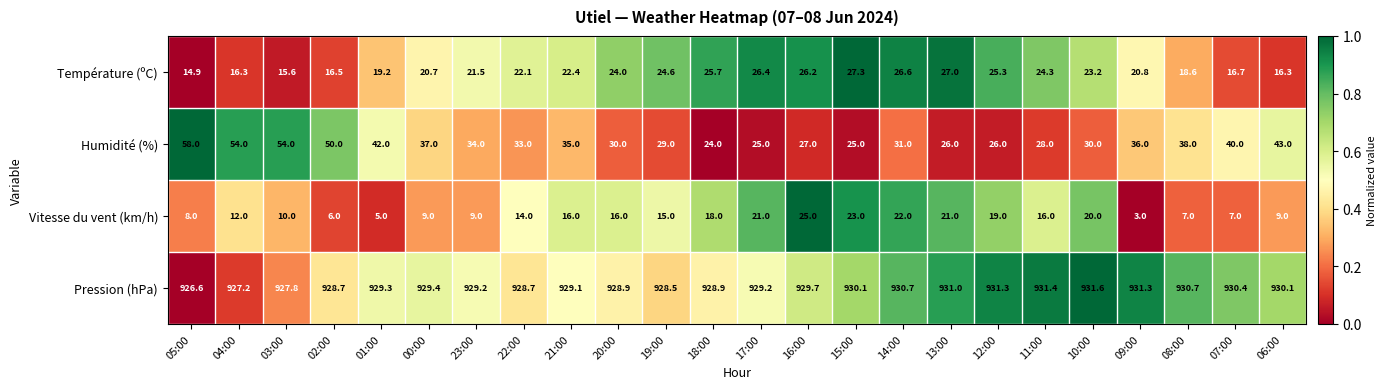

Which series has the largest total across all categories?

Pression (hPa)